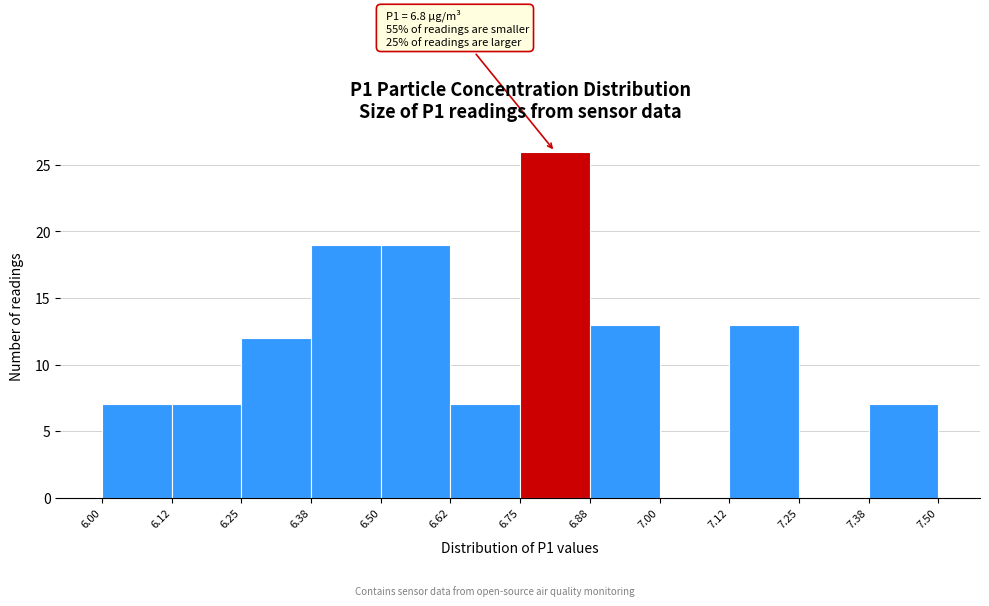

Over which range of the x-axis is the bar tallest?

6.75 to 6.88